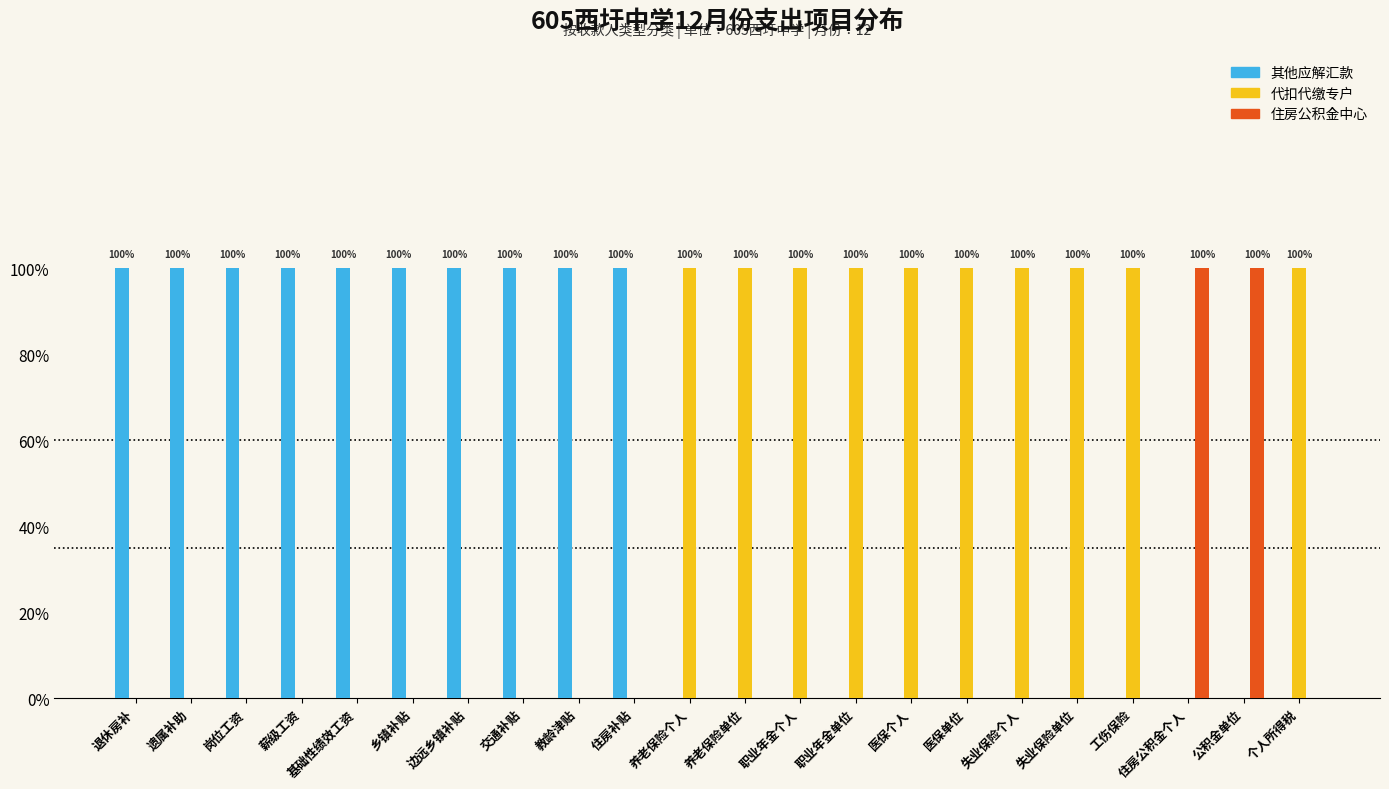

At which category is the sum across all series the highest?

退休房补